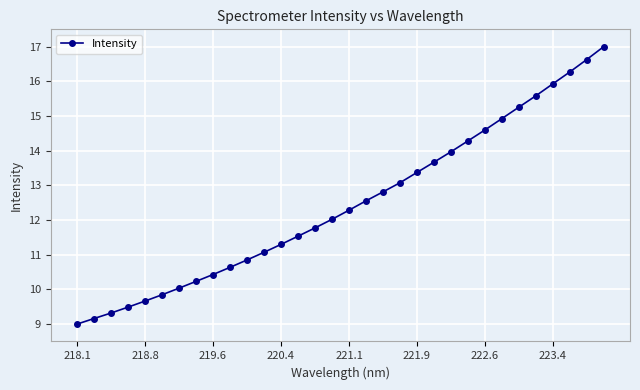

What is the sum of all values?

398.6